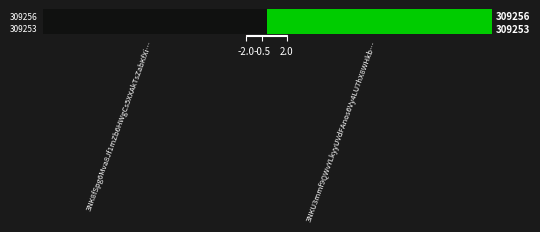

What is the maximum value for 309256?

5